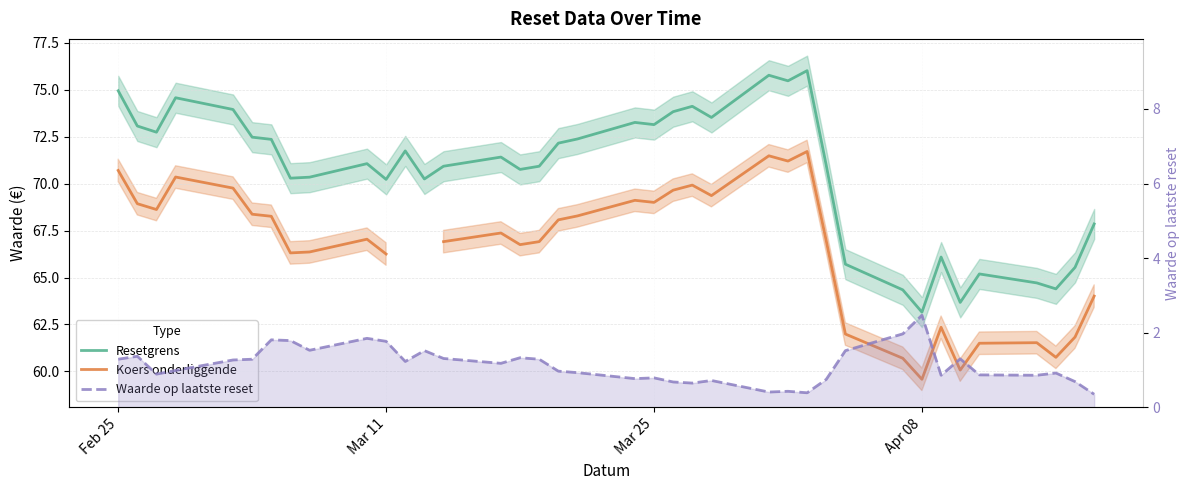

What is the value of the Koers onderliggende point at the 31st from the left?

59.6